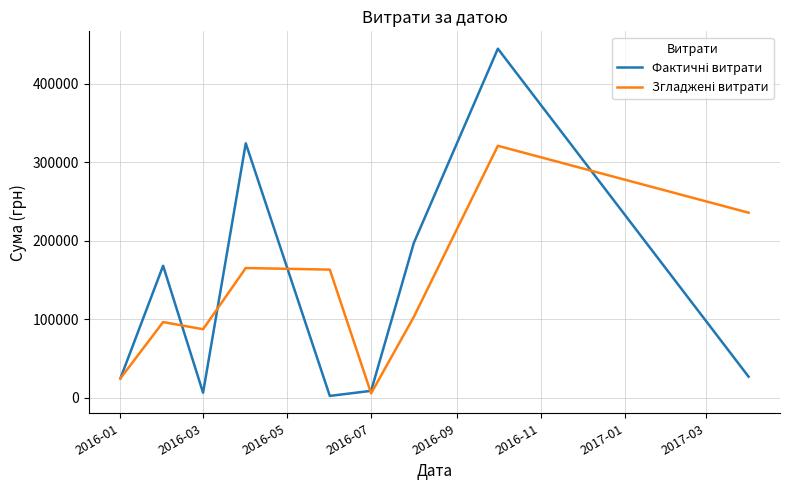

What is the maximum value shown in the chart?

444504.1